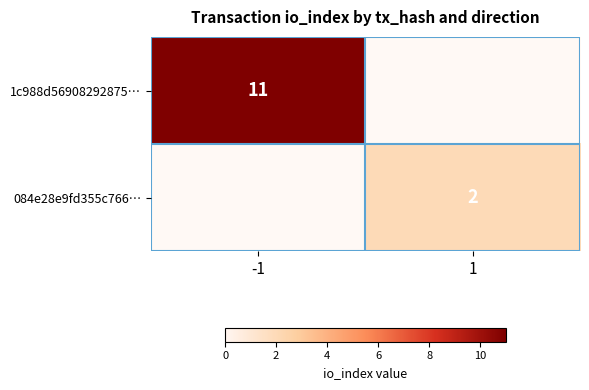

Is it true that 1c988d56908292875… equals 11 at -1?

True